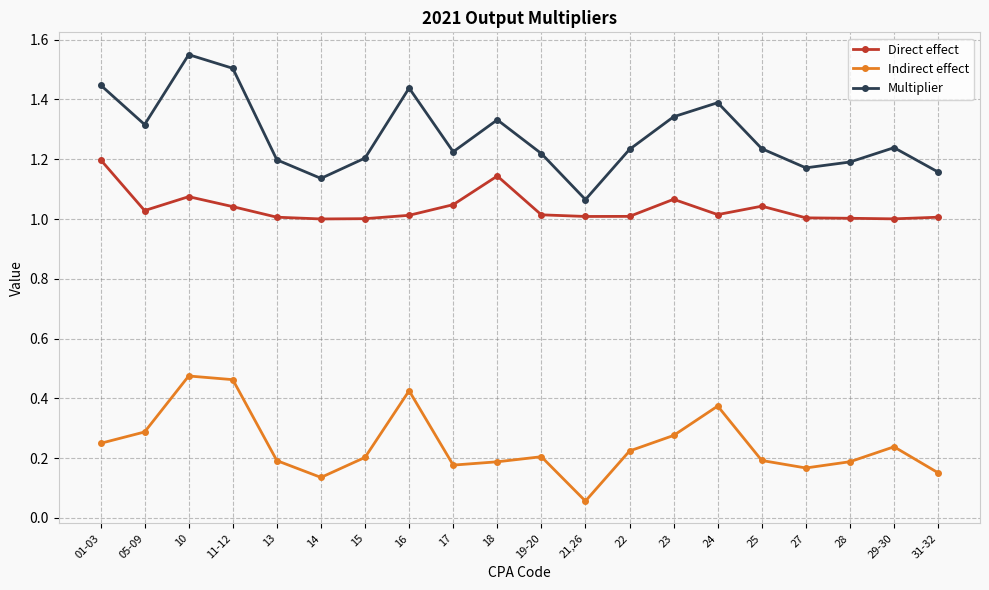

At which label is Multiplier closest to 1?

21,26